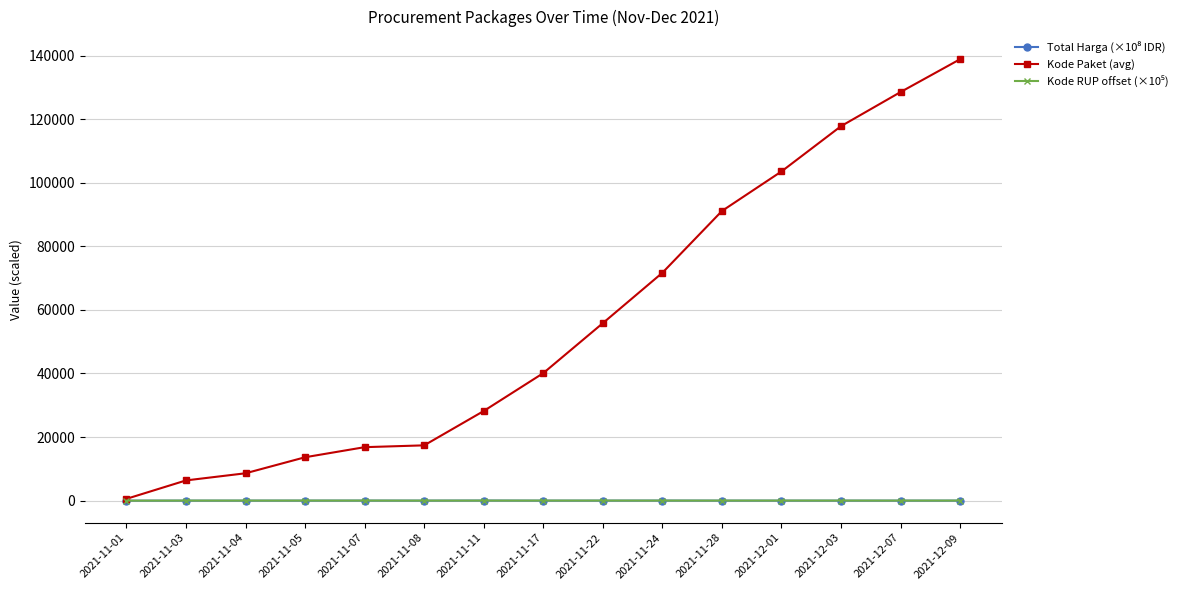

What is the value of the Kode Paket (avg) point at the 10th from the left?

71673.5